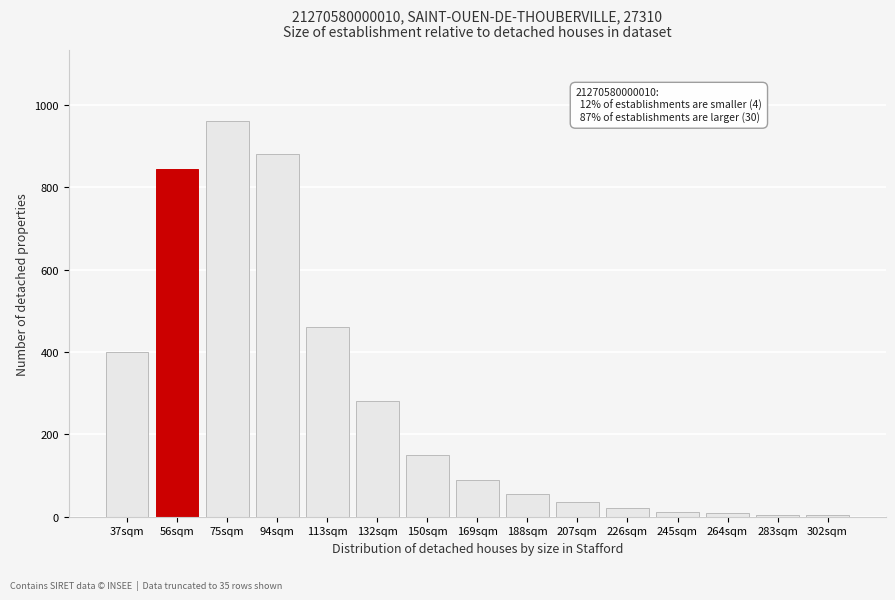

What is the maximum value shown in the chart?

960